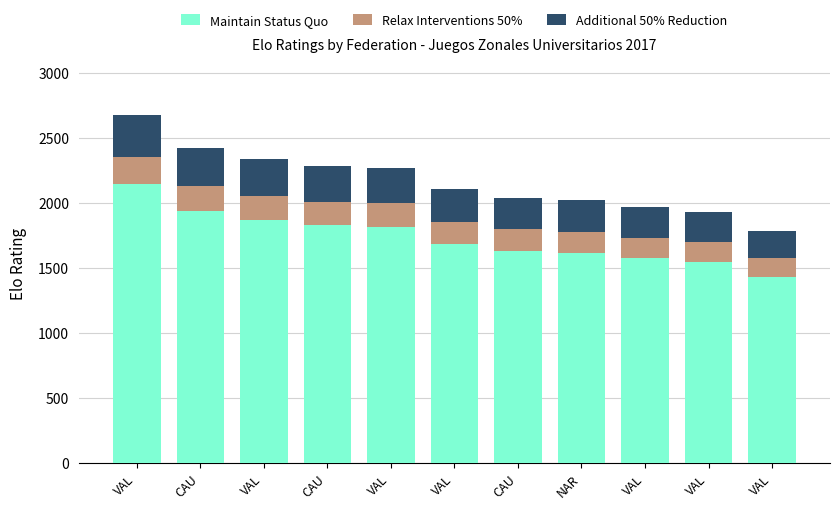

Count the number of data series in this chart.

3